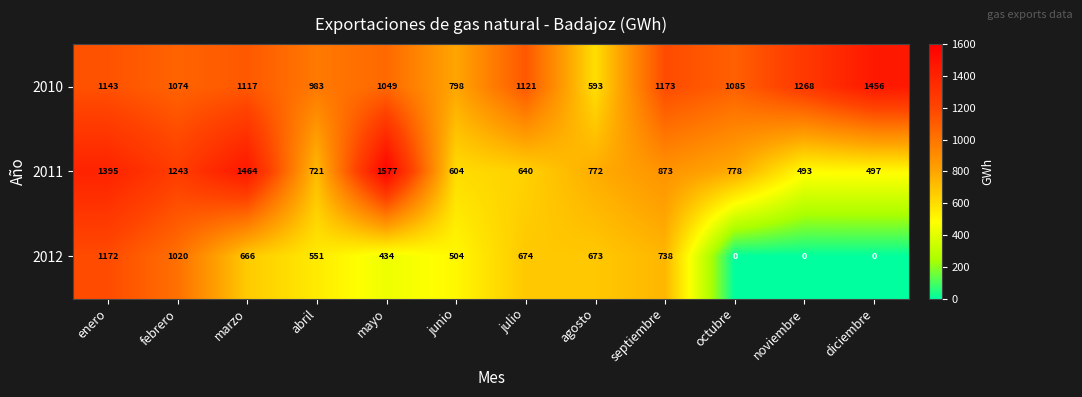

What is the sum of all 2012 values?

6432